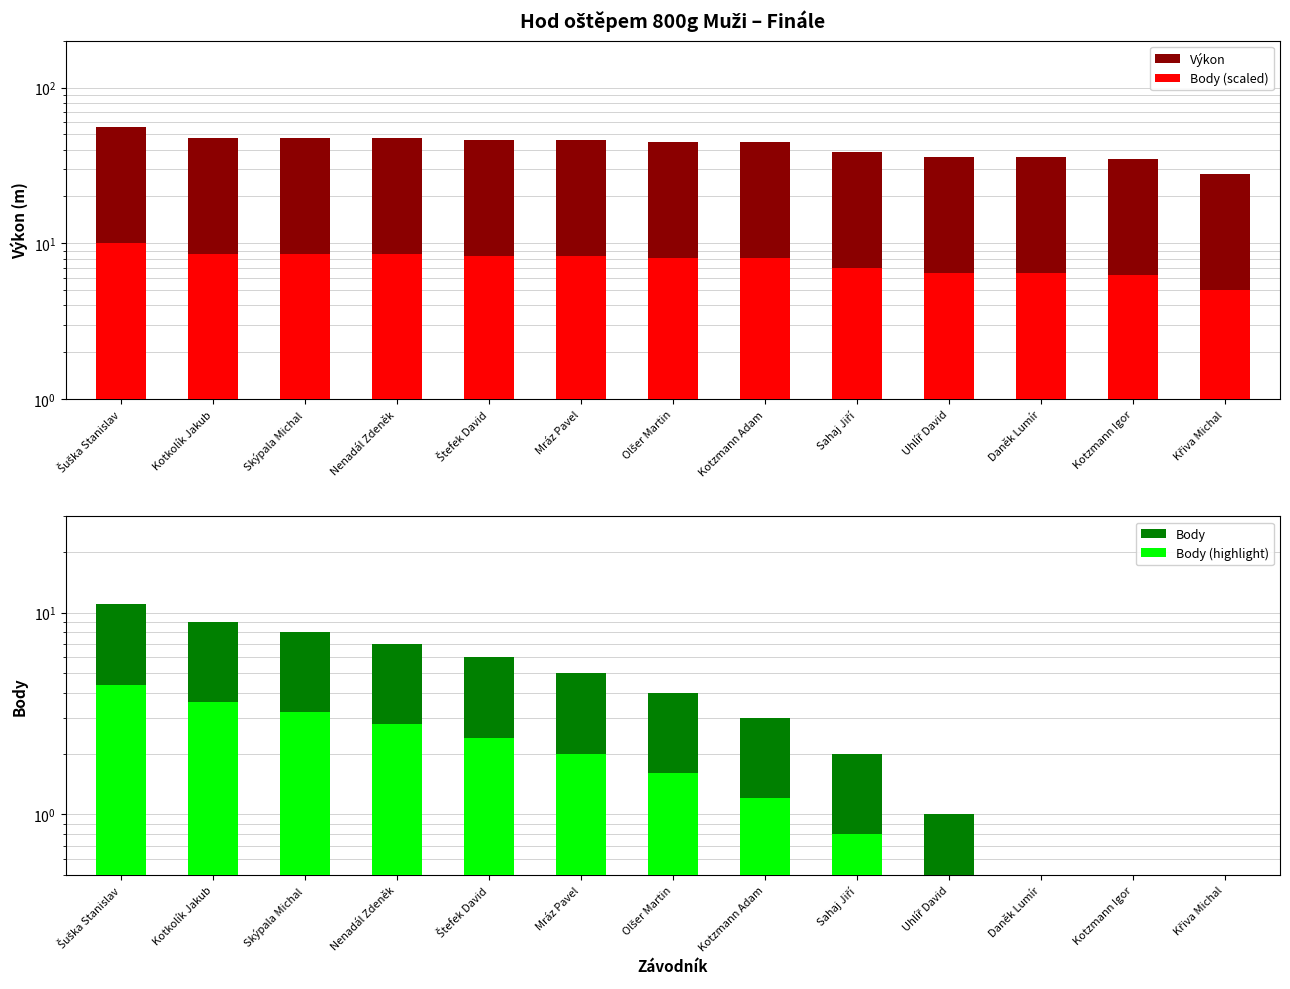

Which label corresponds to the largest value in the chart?

Šuška Stanislav